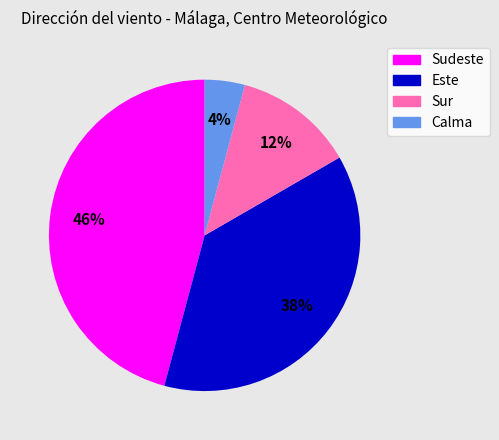

To the nearest percent, what is the average slice percentage?

25%